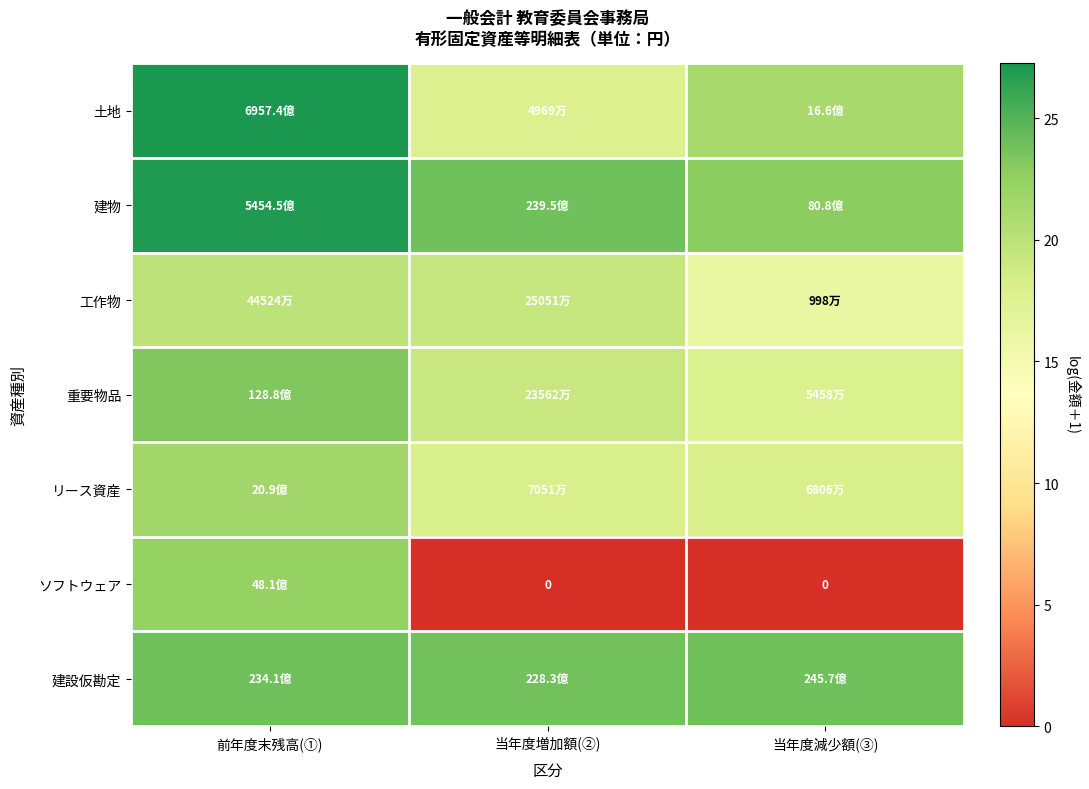

At how many categories does at least one series exceed 19?

3